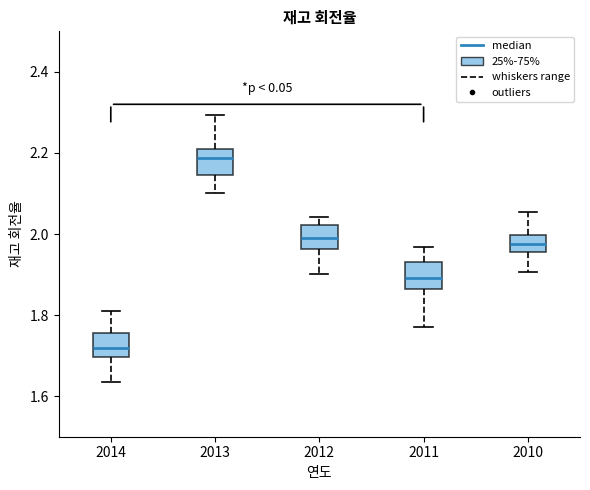

Where does the lower whisker of the box at x = 2013 end on the y-axis? The values are not printed on the chart, so give them approximately, as read against the axis.

2.10